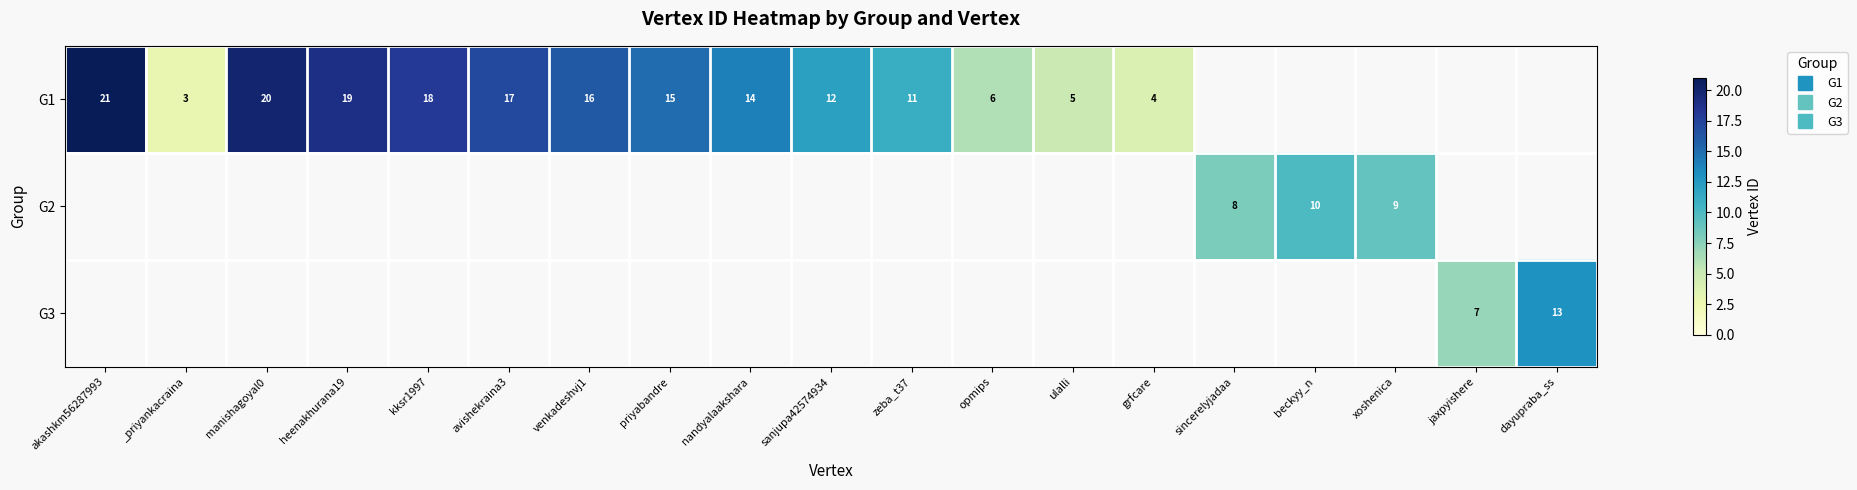

Which has a higher value, akashkm56287993 or opmips?

akashkm56287993